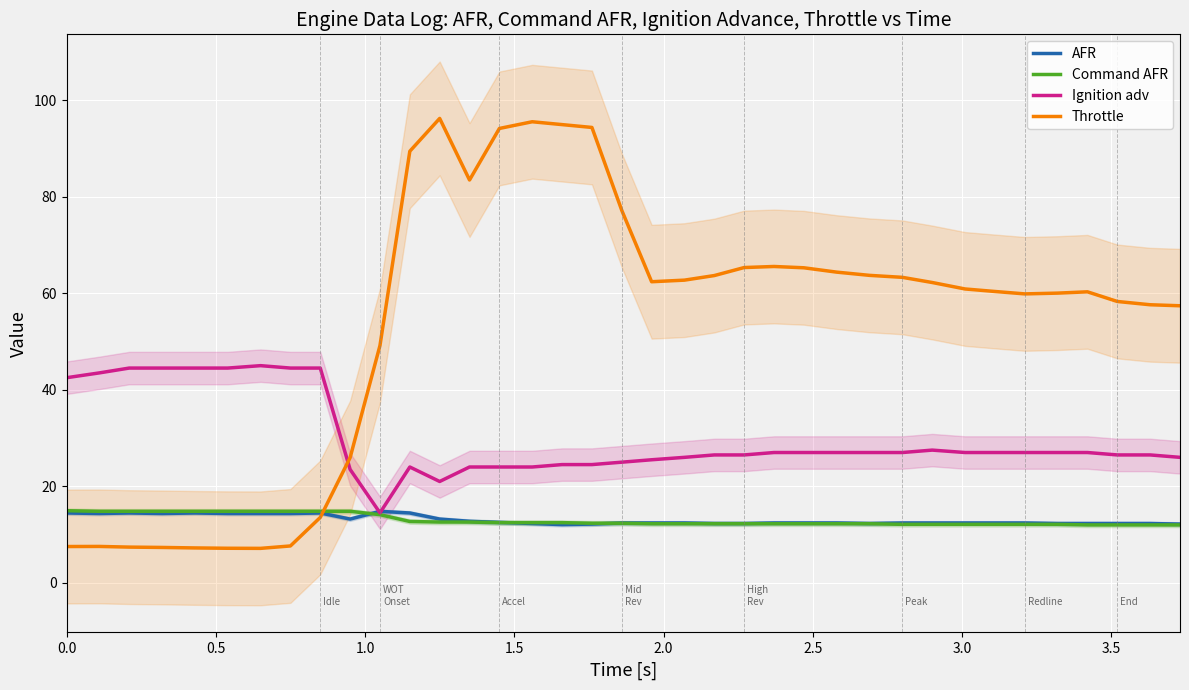

True or false: Throttle and Ignition adv intersect in this chart.

True